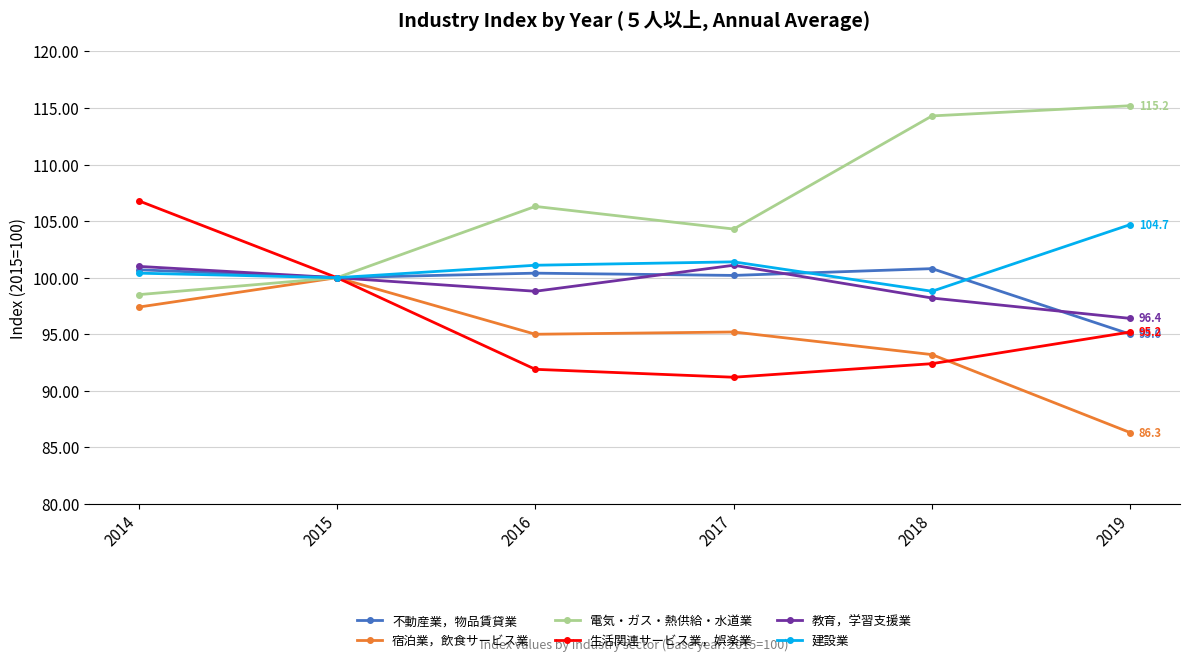

What value does the 建設業 series have at 2014?

100.4